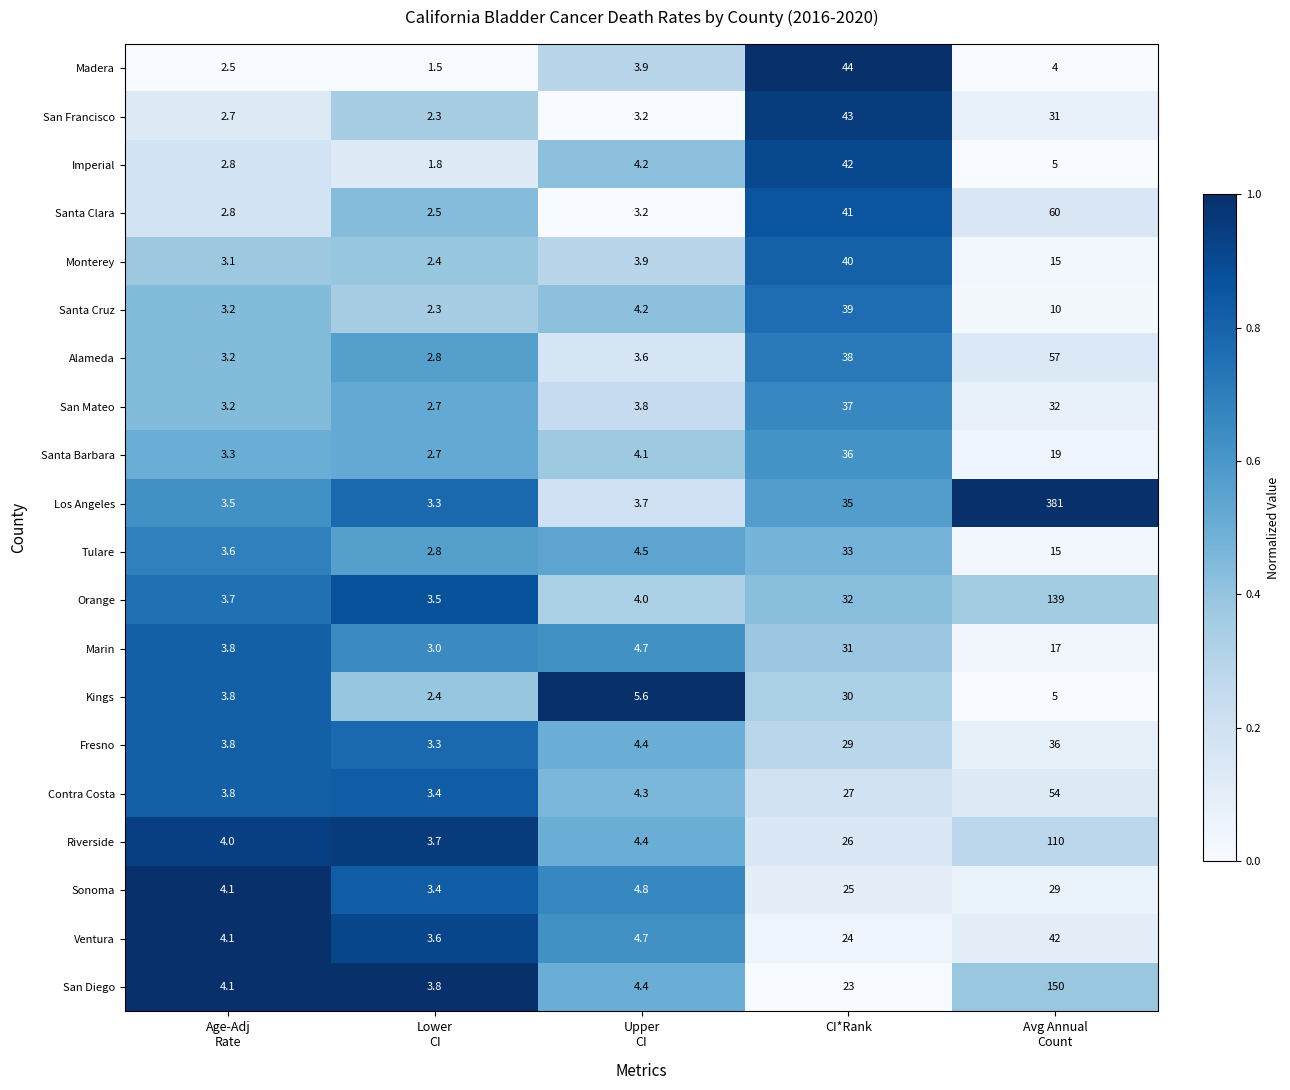

The Fresno series shows 29.0 at CI*Rank. True or false?

True